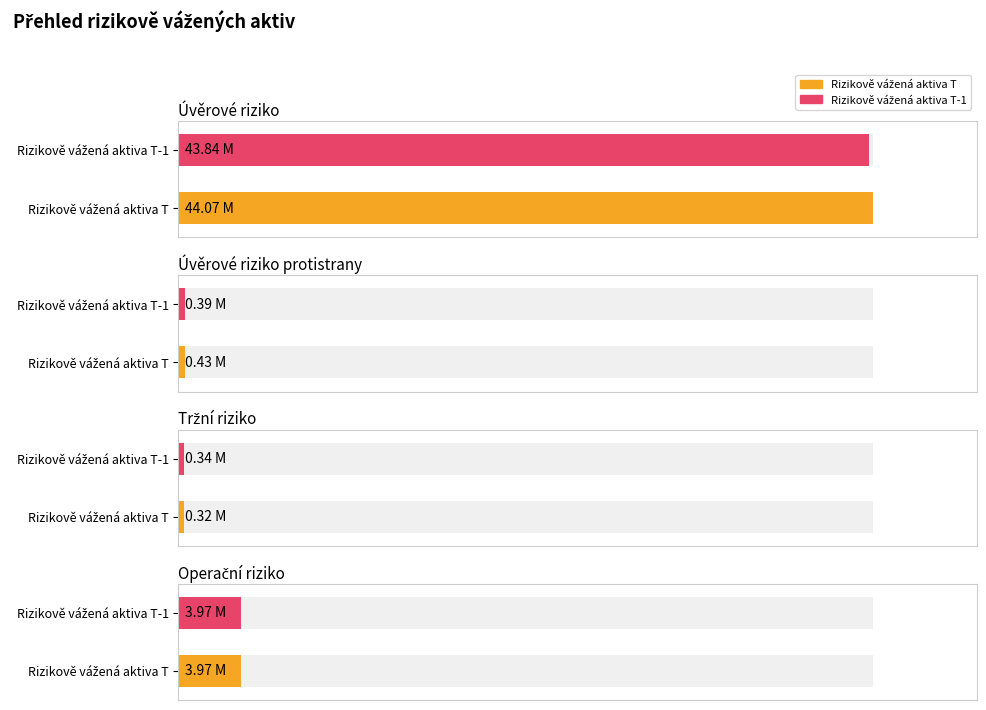

What is the maximum value shown in the chart?

44072026.9